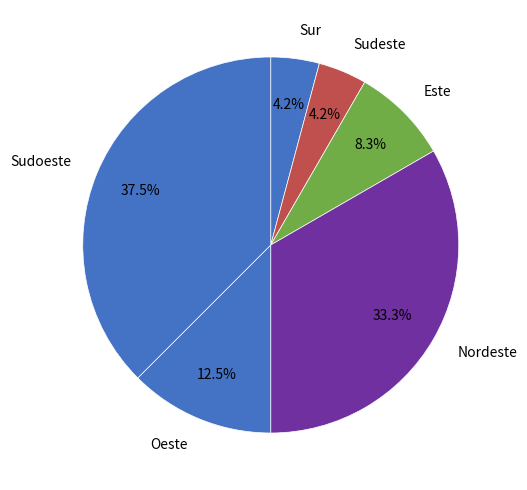

True or false: Este accounts for 8% of the total.

True